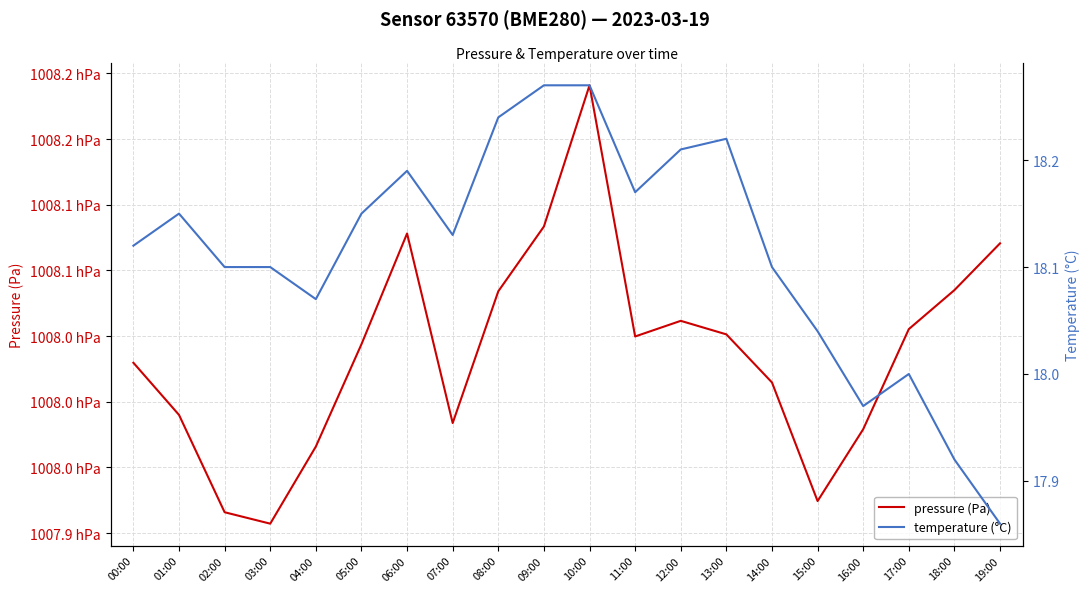

The temperature (°C) series shows 18.1 at 00:00. True or false?

True